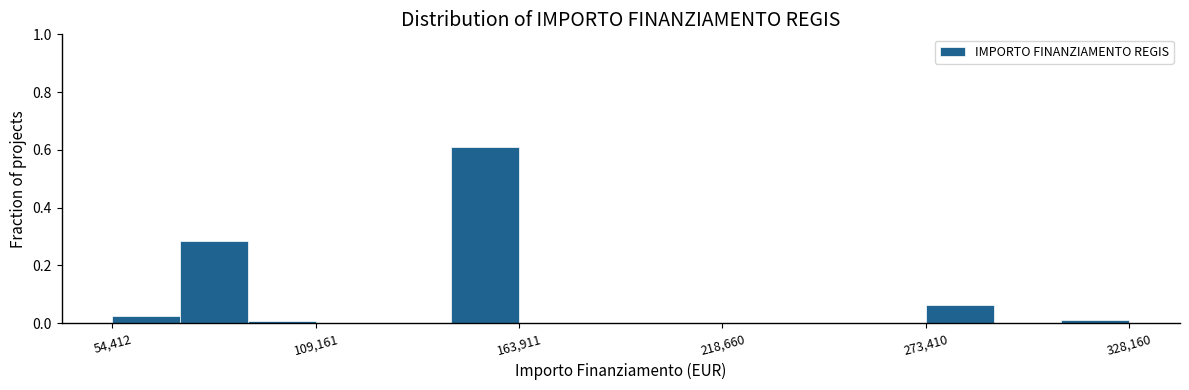

Around what value on the x-axis is the tallest bar? Give the approximate position of its centre, as read against the axis.

150000